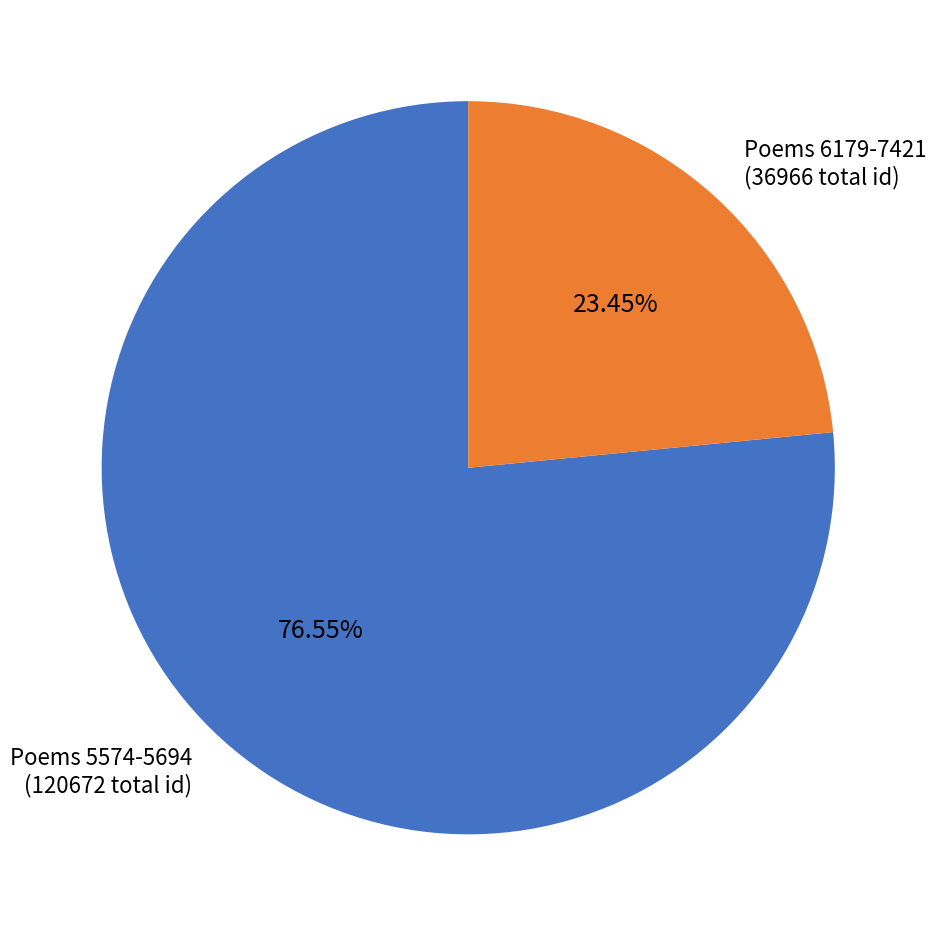

Is the sum of Poems 6179-7421 (36966 total id) and Poems 5574-5694 (120672 total id) greater than half?

Yes